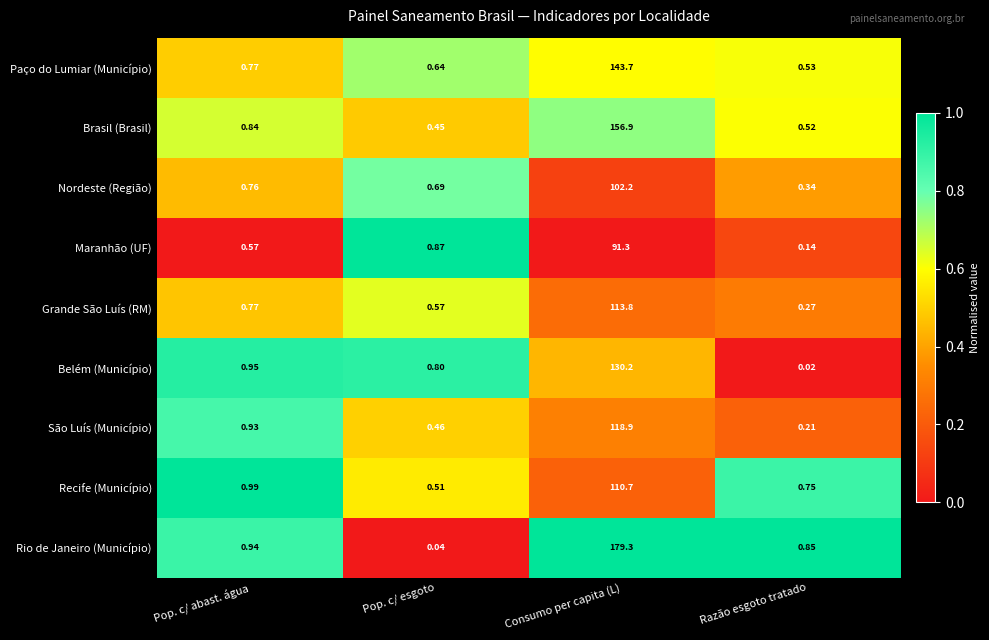

Which series changed the most between Pop. c/ abast. água and Consumo per capita (L)?

Rio de Janeiro (Município)